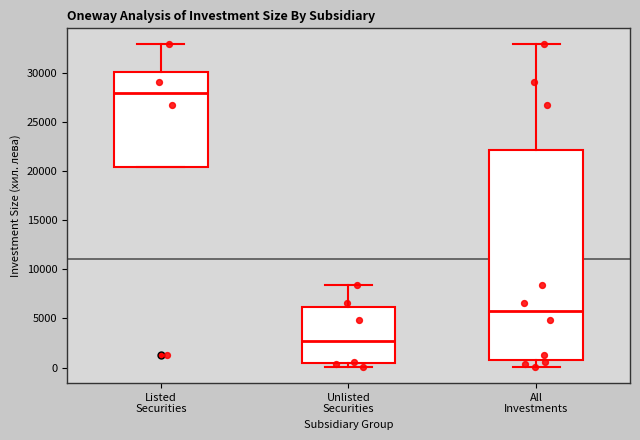

Reading left to right, transcribe this box plot: for each box, give where its median line is, the range the box spans, and where its two whiskers end, as read against the y-axis. The values are not printed on the chart, so give them approximately, as read against the axis.

Listed Securities: median 28000, box 20500 to 30000, whiskers 20500 to 33000
Unlisted Securities: median 2500, box 500 to 6000, whiskers 0 to 8500
All Investments: median 5500, box 500 to 22000, whiskers 0 to 33000